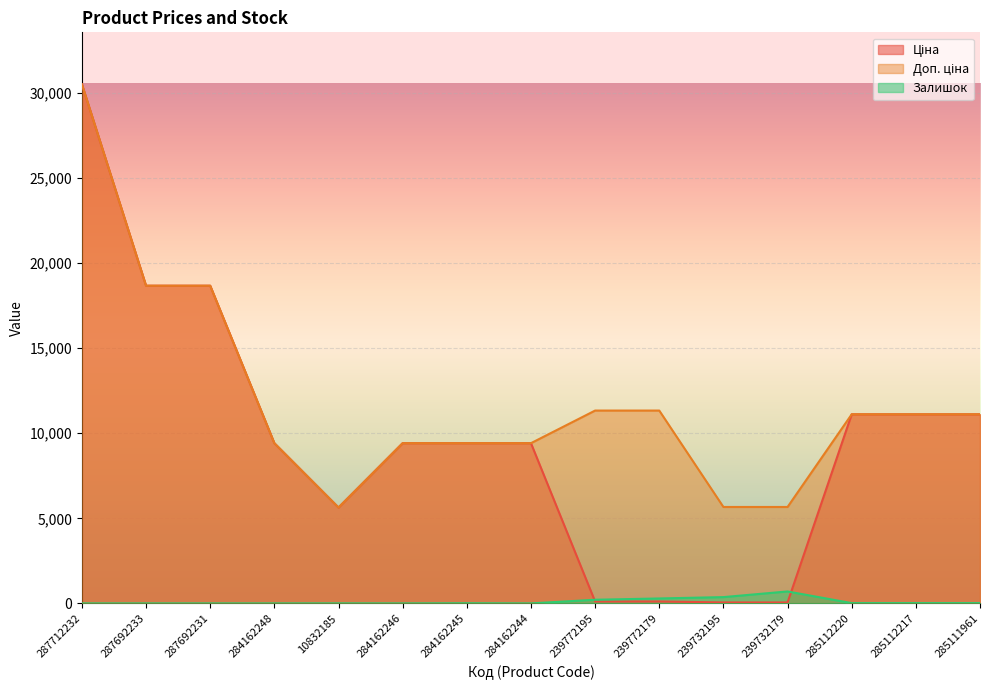

Is the value of Ціна at 287692231 greater than the value of Залишок at 239732179?

Yes